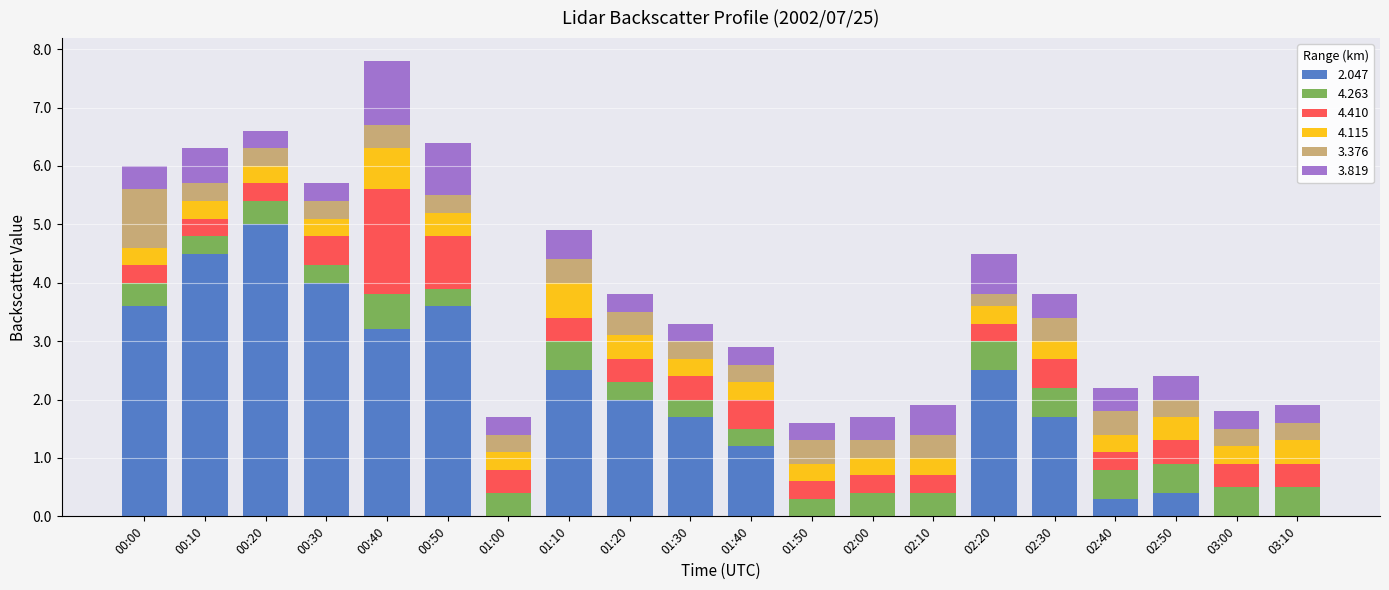

The 2.047 series shows 2.0 at 01:20. True or false?

True